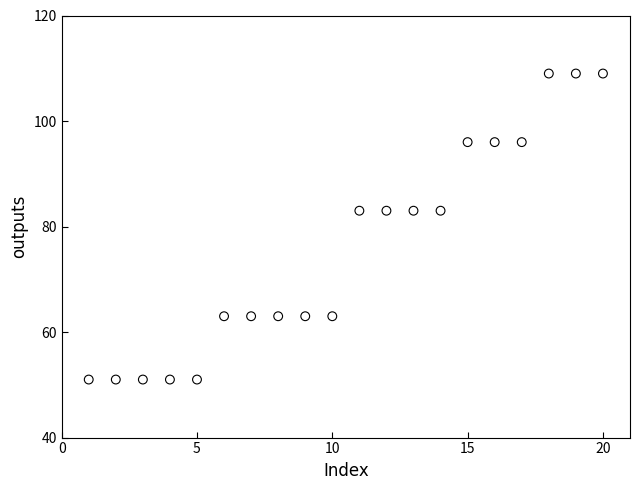

What is the range of Y values (max minus min)?

58